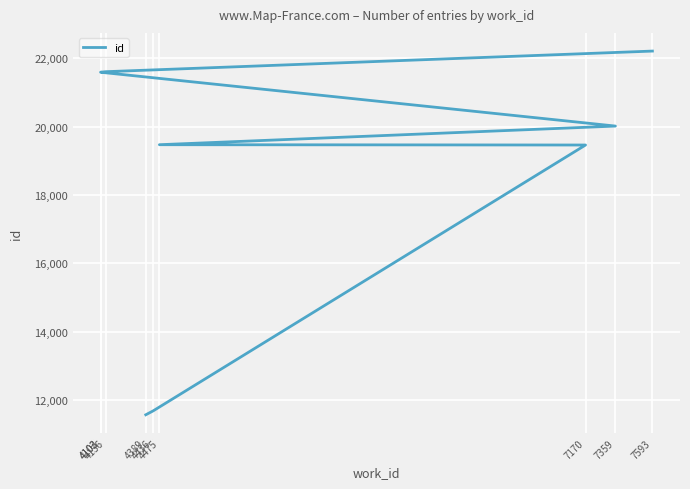

What is the value of the 9th point from the left?

22207